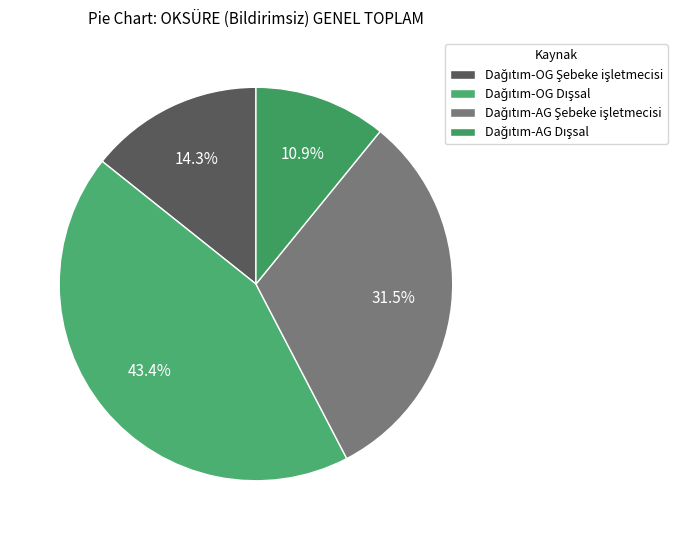

How many slices are in this pie chart?

4